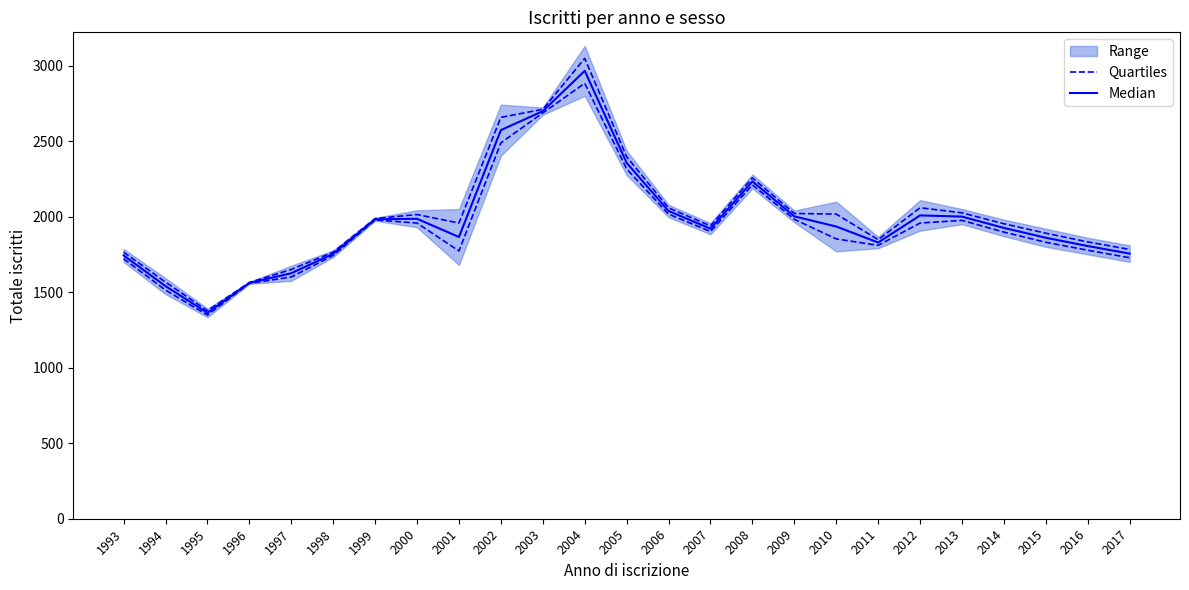

Which label corresponds to the smallest value in the chart?

1995